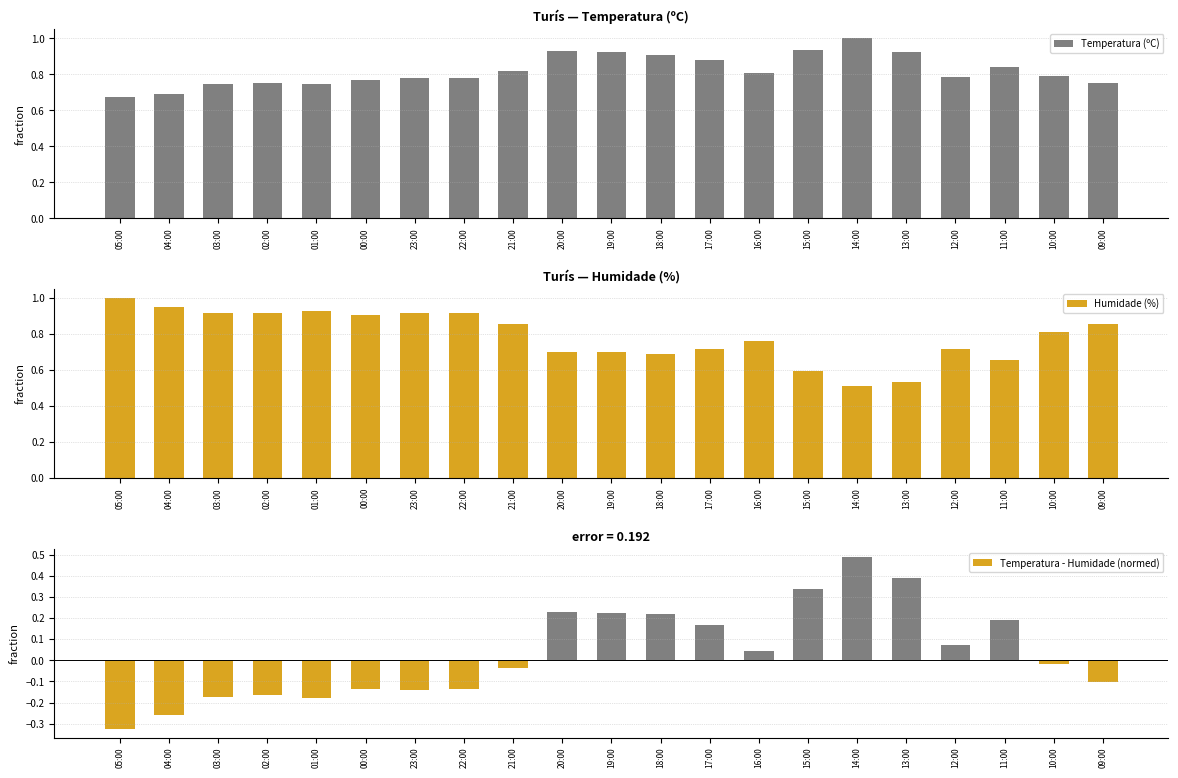

What is the difference between the Temperatura (ºC) values at 13:00 and 00:00?

0.2